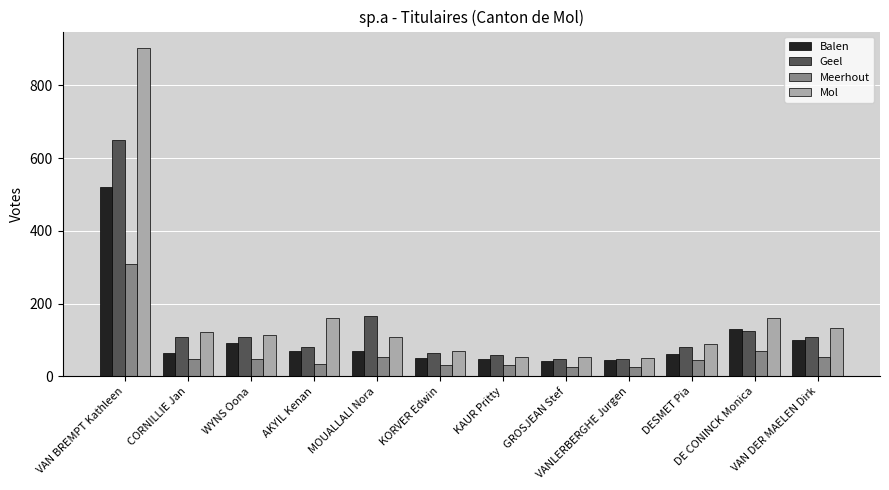

Rank the series by their average value, from lowest to highest.

Meerhout, Balen, Geel, Mol